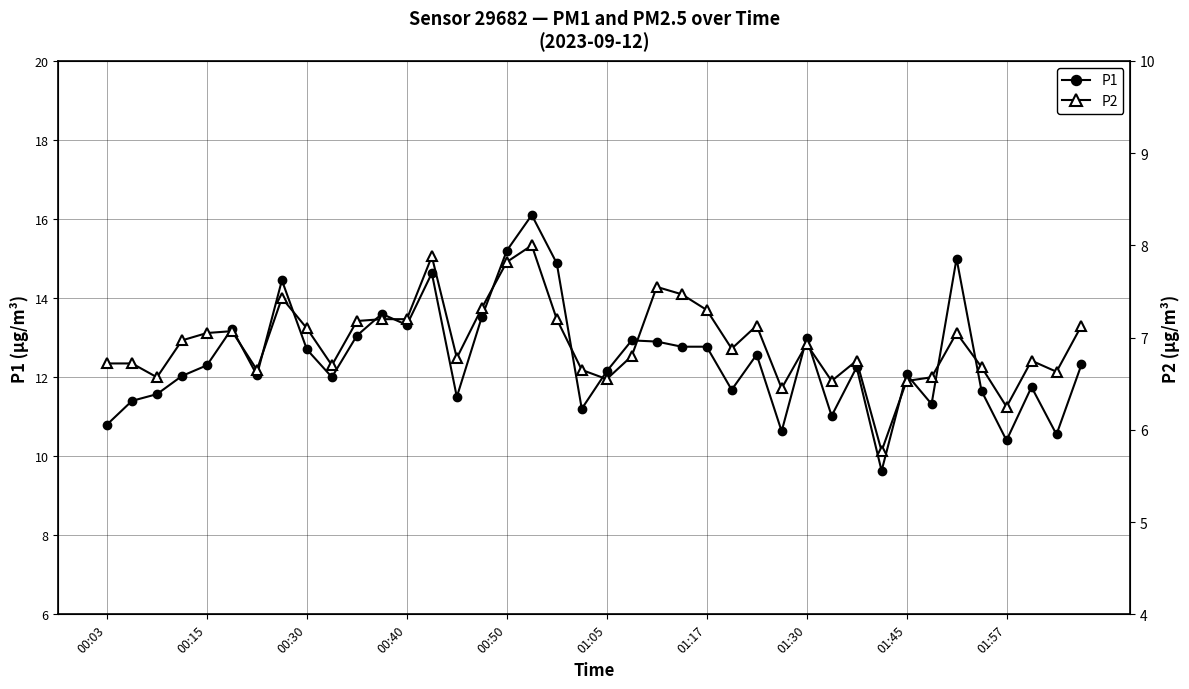

Is the value of P1 at 19 greater than the value of P2 at 39?

Yes